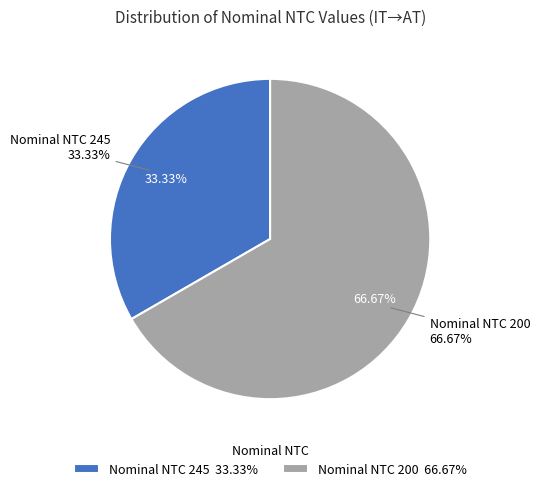

Combined, what portion of the pie is 245 and 200?

100.0%